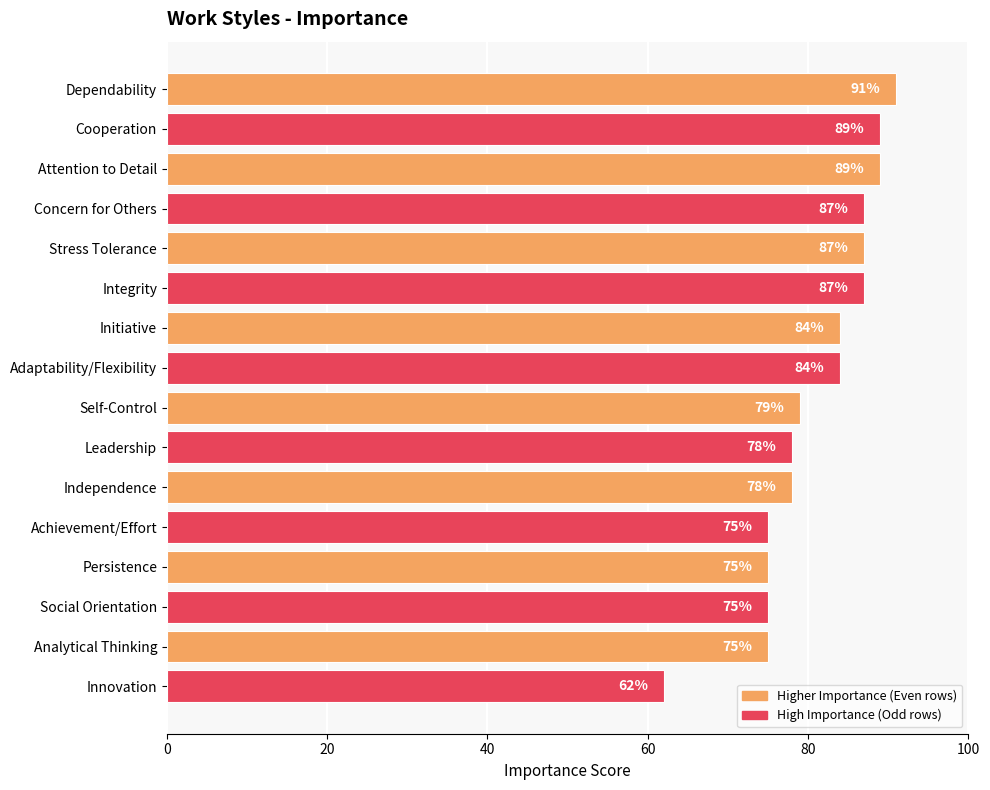

The value at Persistence is 75. True or false?

True